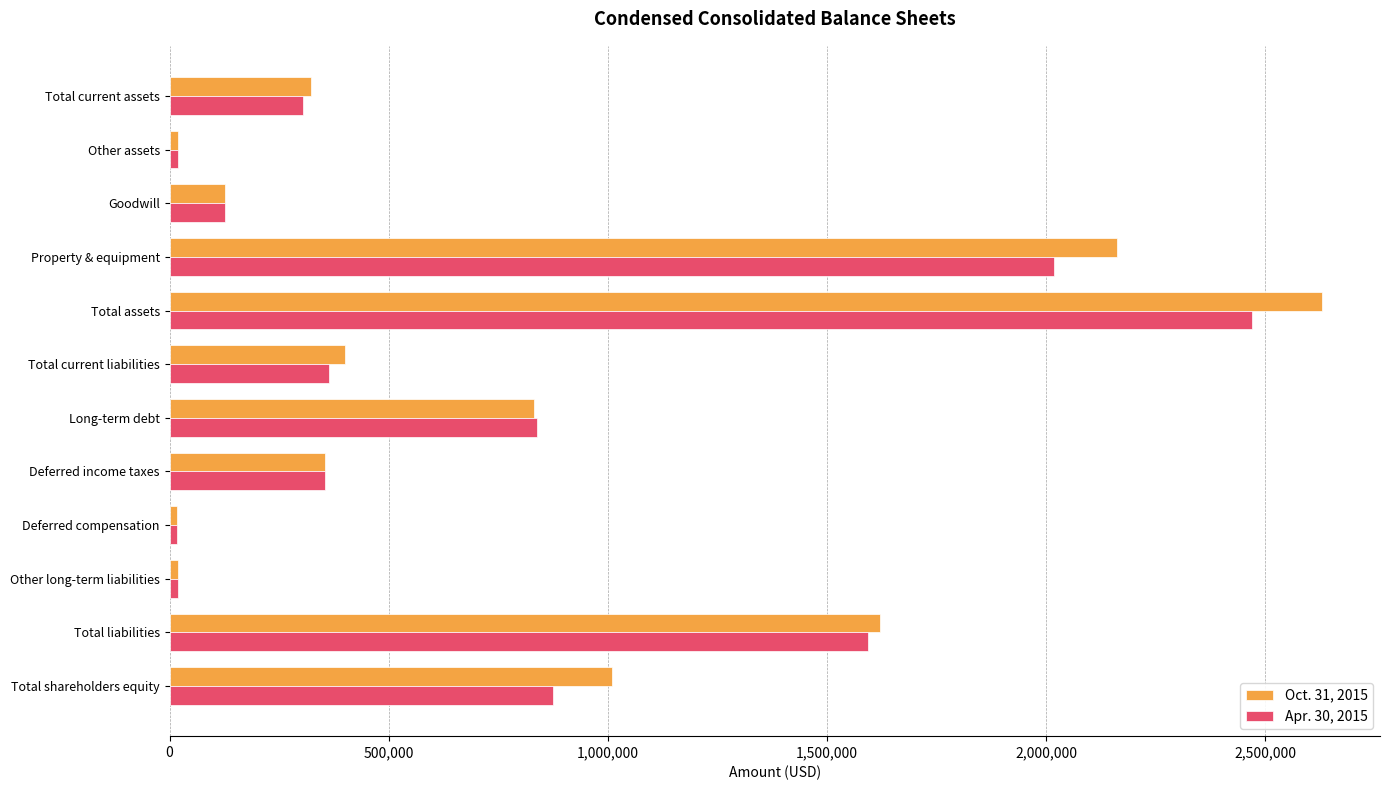

Rank the series by their maximum value, from lowest to highest.

Apr. 30, 2015, Oct. 31, 2015